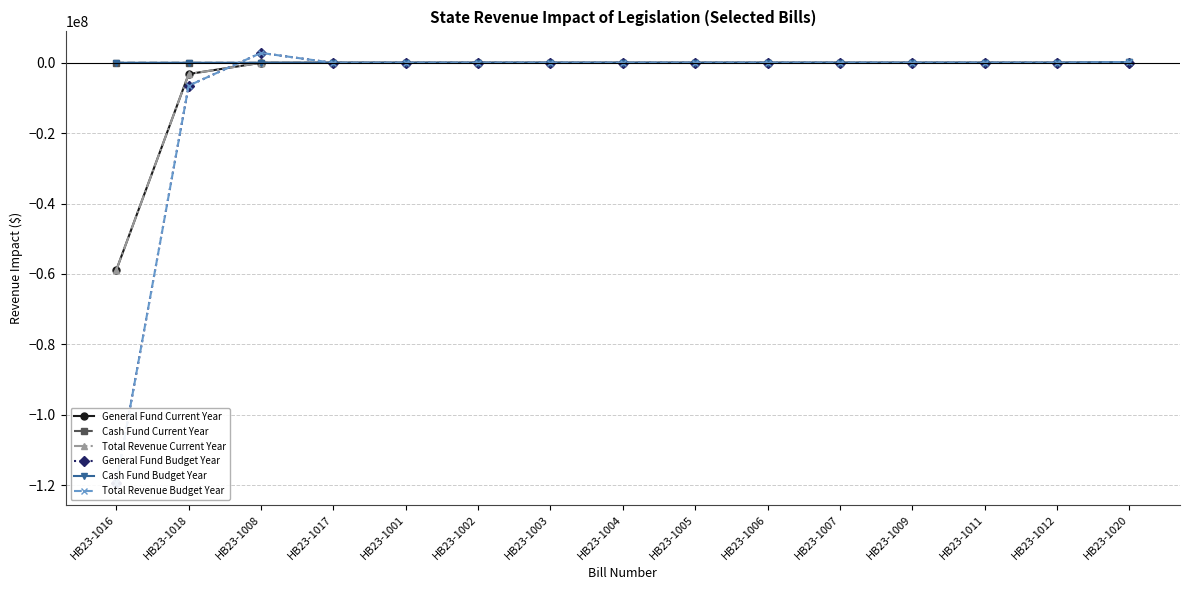

Which series has the widest spread of values?

General Fund Budget Year